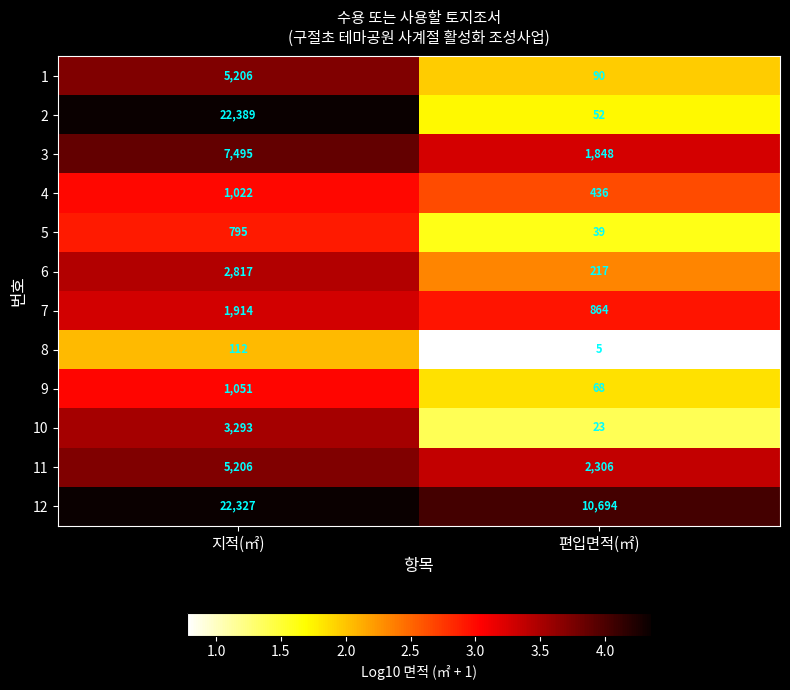

Which series changed the most between 지적(㎡) and 편입면적(㎡)?

2